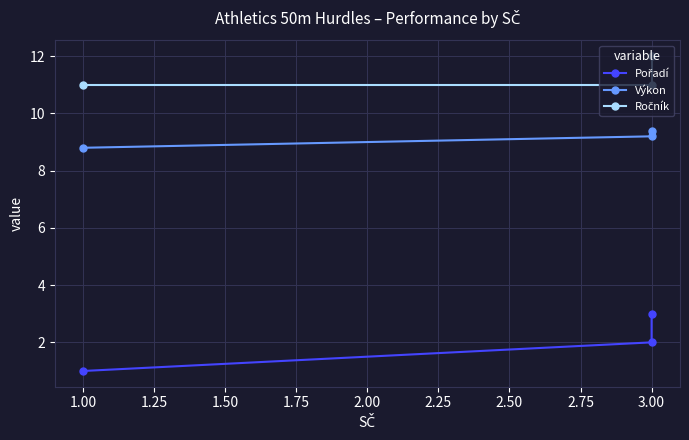

List the series in order of their peak value, highest first.

Ročník, Výkon, Pořadí